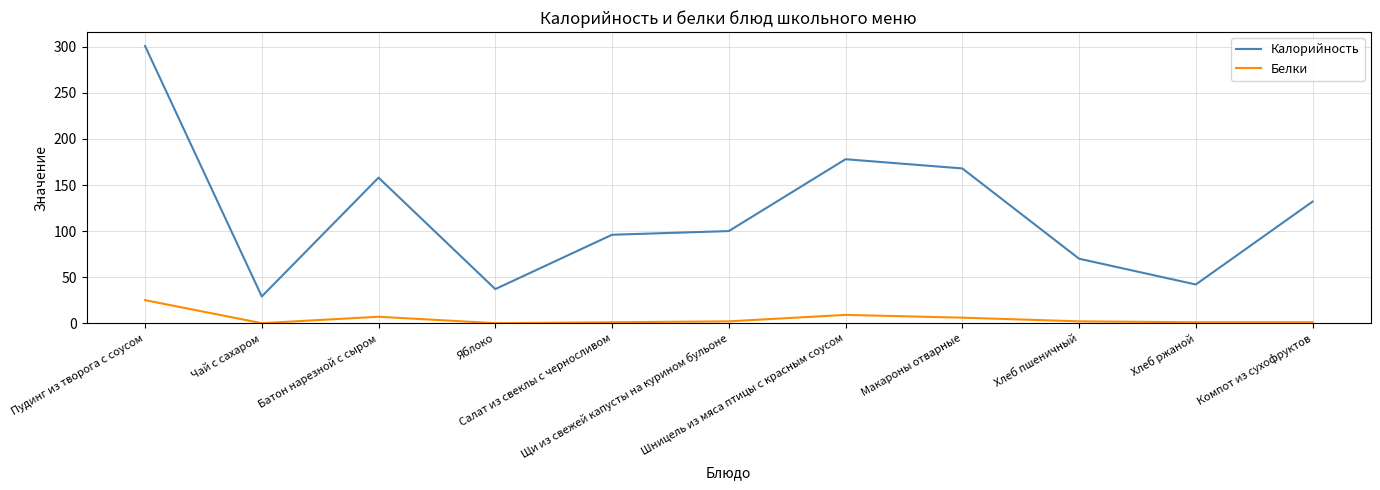

What is the total value across all series at Батон нарезной с сыром?

165